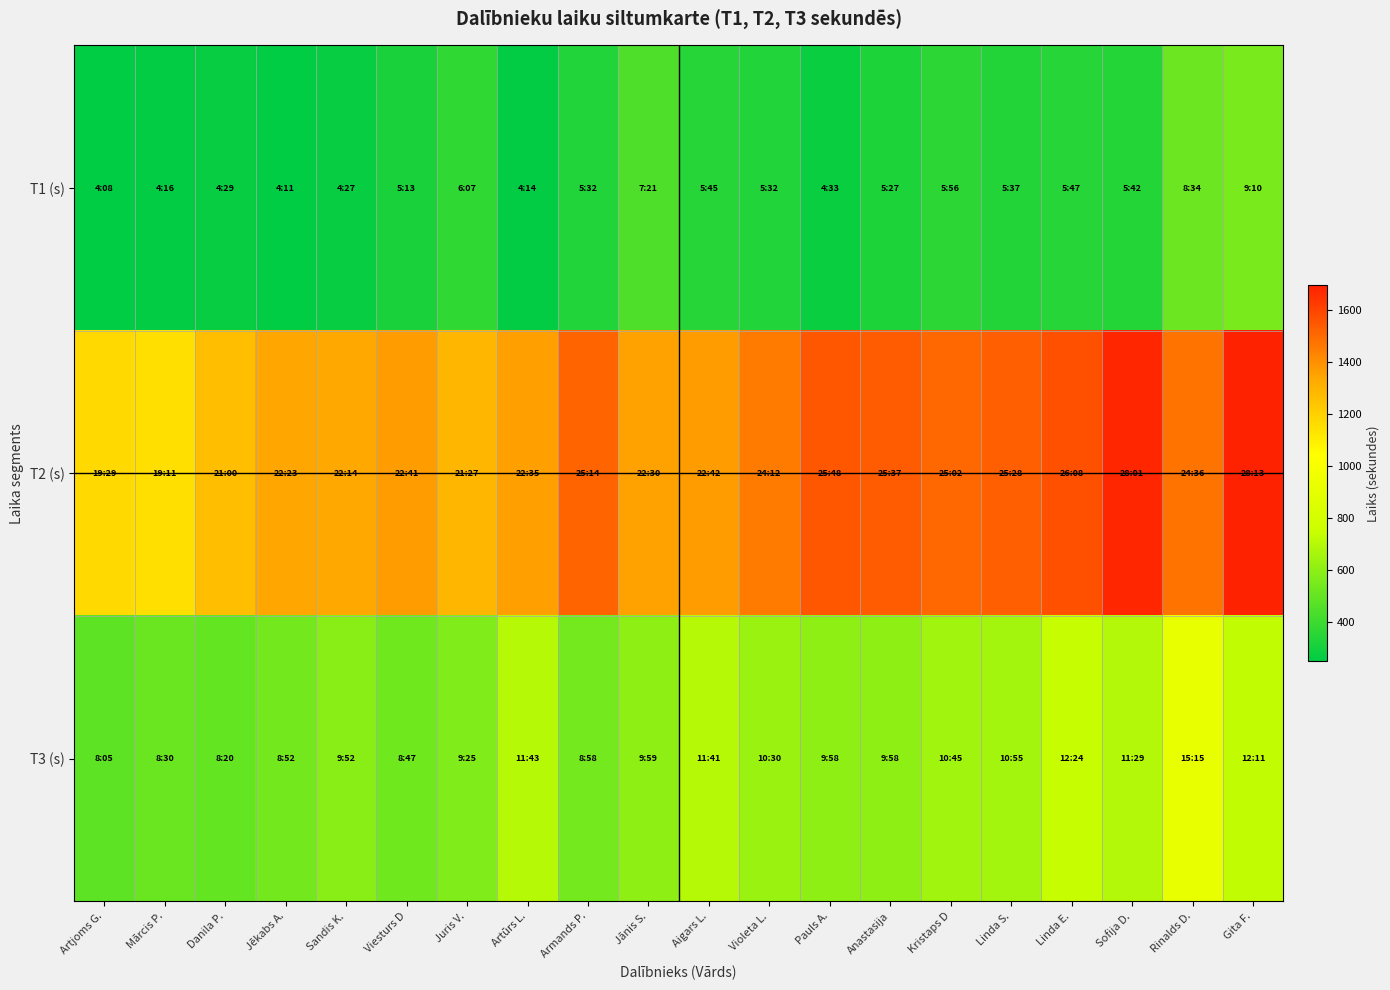

List the series in order of their overall mean, lowest first.

T1 (s), T3 (s), T2 (s)